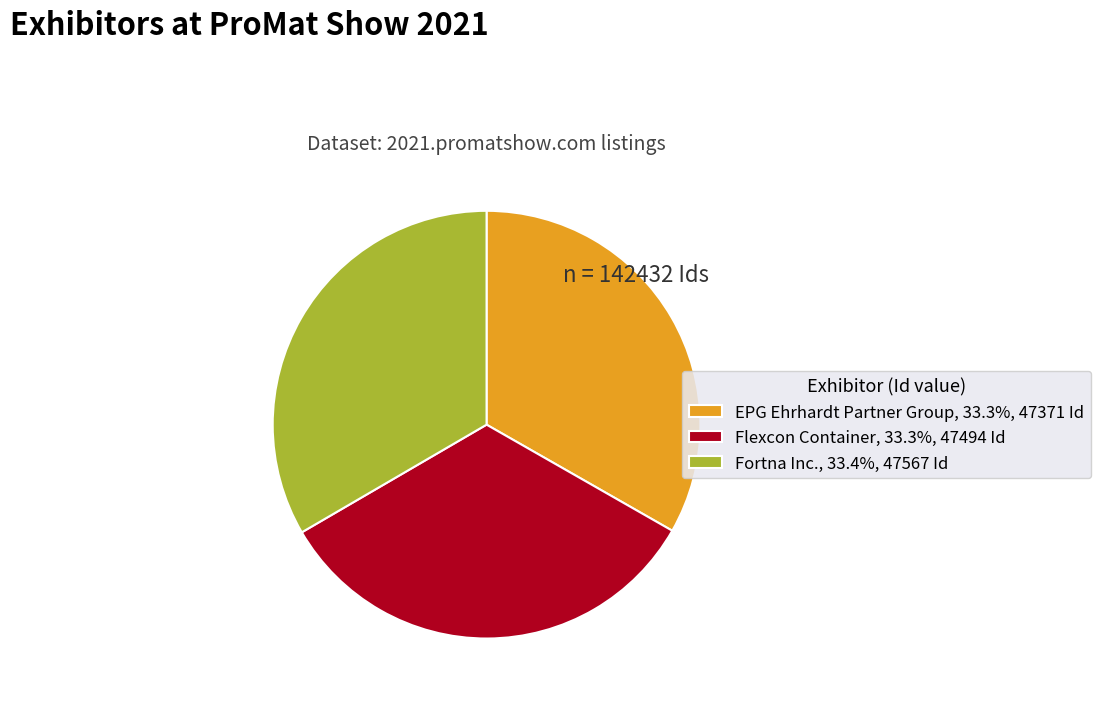

How many slices are in this pie chart?

3